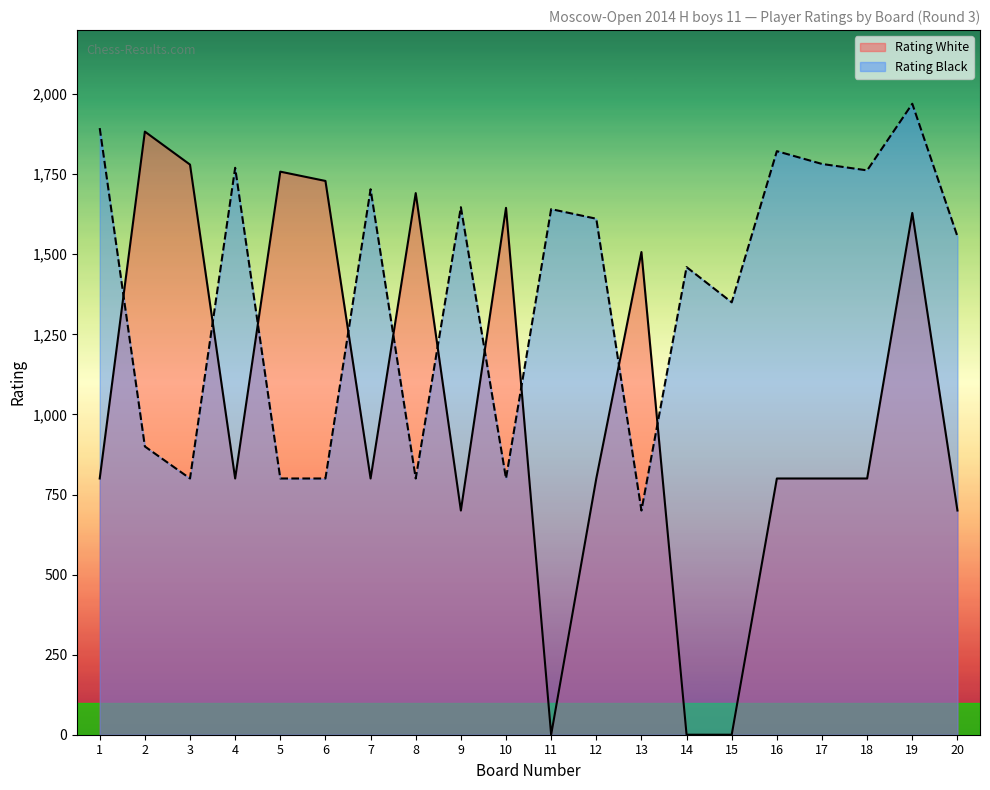

How many lines are shown in the chart?

2